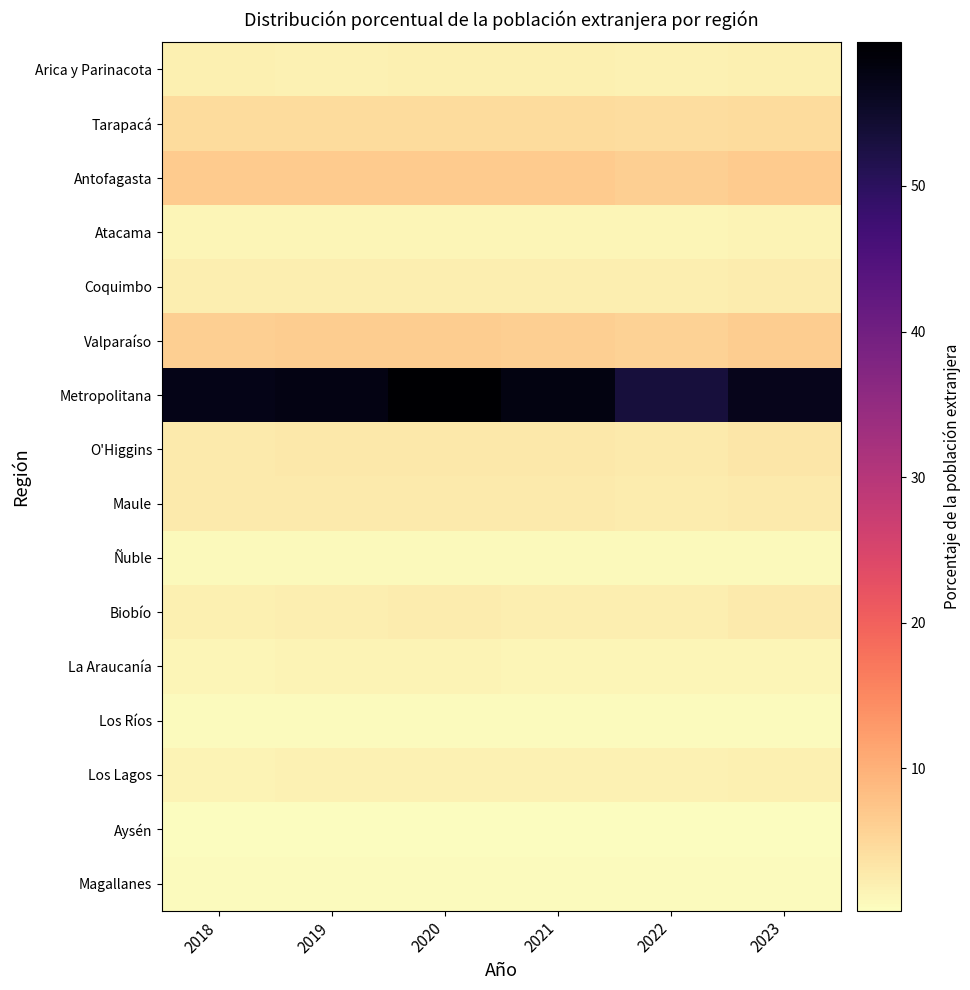

Between 2019 and 2022, which series saw the biggest shift?

Metropolitana